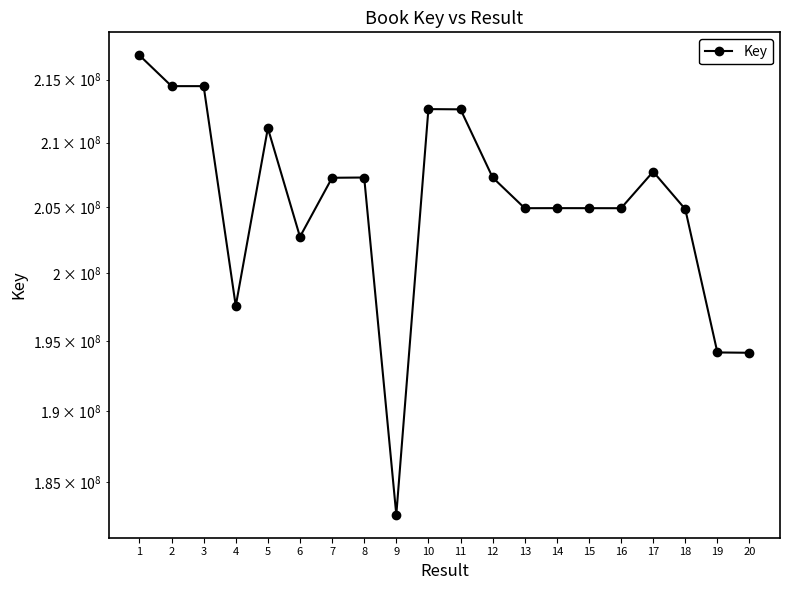

Reading left to right, extract all data points from this chart.

216967742	214484304	214484057	197585241	211145595	202752156	207269429	207290192	182764121	212652086	212634253	207292938	204928804	204933142	204930622	204927776	207742751	204852459	194182241	194159479